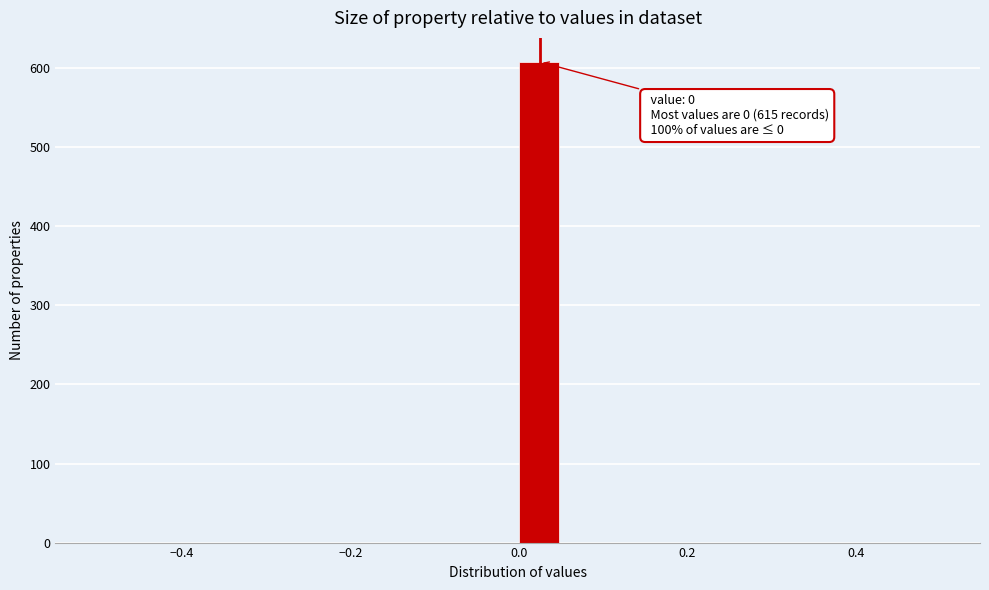

Around what value on the x-axis is the tallest bar? Give the approximate position of its centre, as read against the axis.

0.02